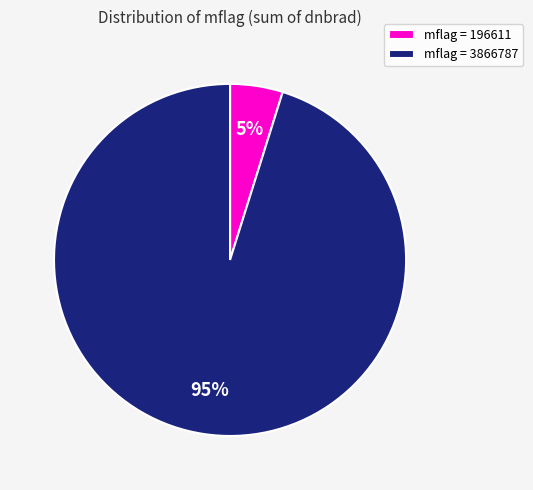

Count the number of slices in the pie.

2